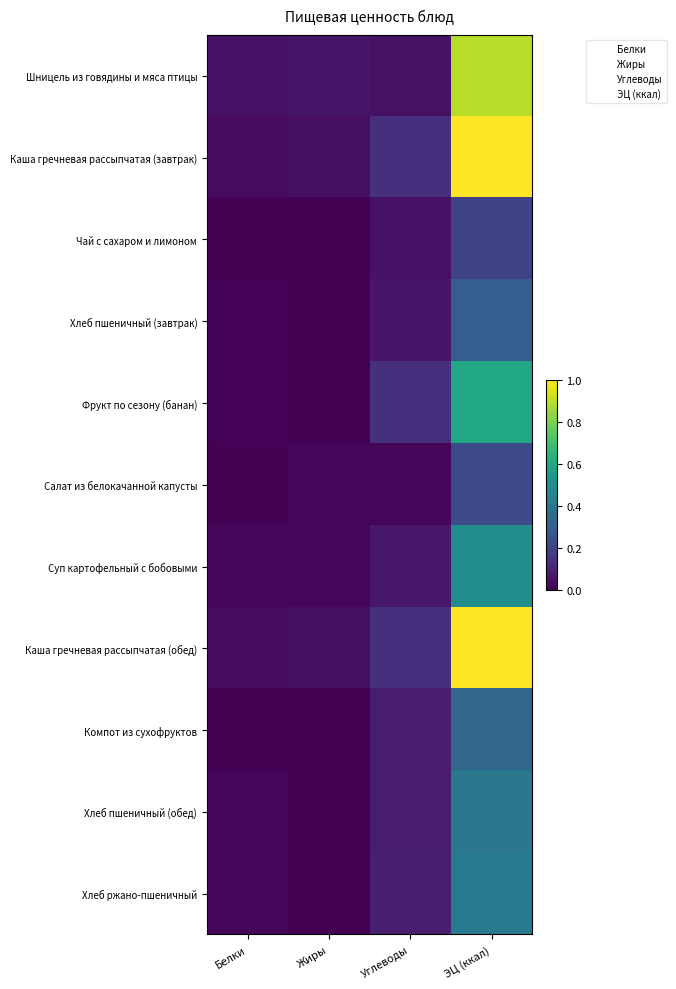

Which series changed the most between Углеводы and ЭЦ (ккал)?

Каша гречневая рассыпчатая (завтрак)